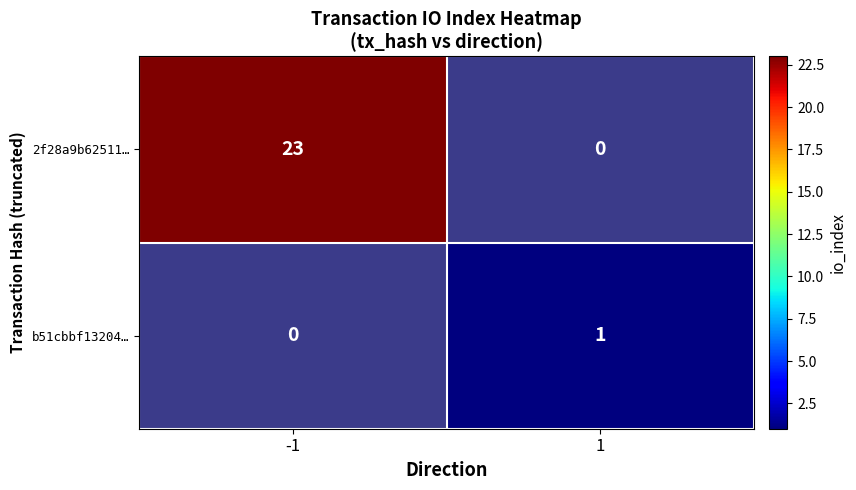

The value of b51cbbf13204… at 1 is 1. True or false?

True